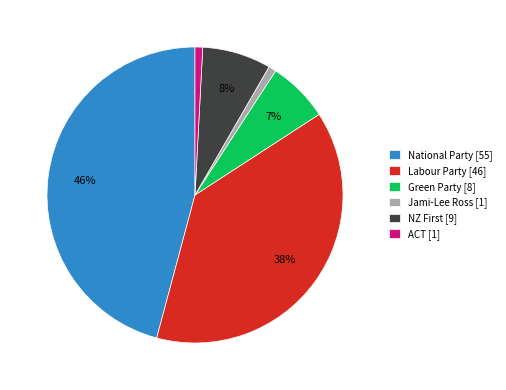

Is there a majority slice in this chart?

No